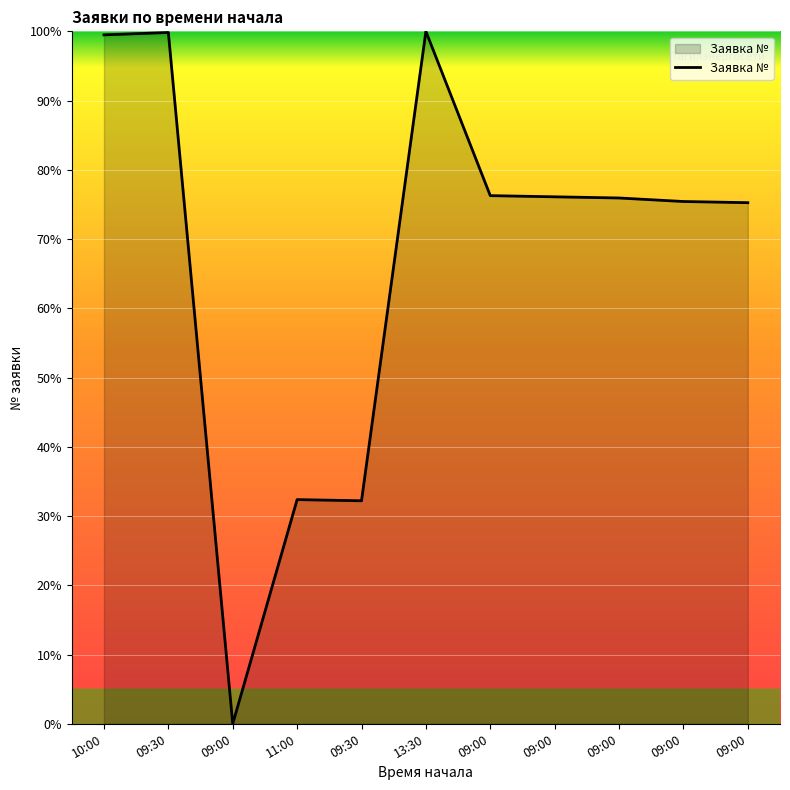

How many lines are shown in the chart?

1